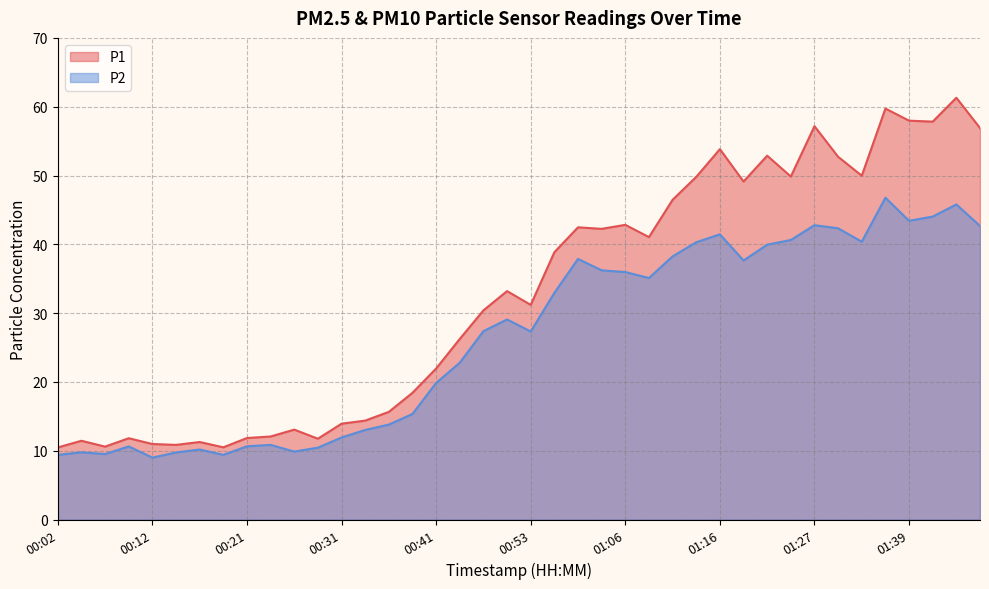

Is it true that P2 equals 16.8 at 00:02?

False